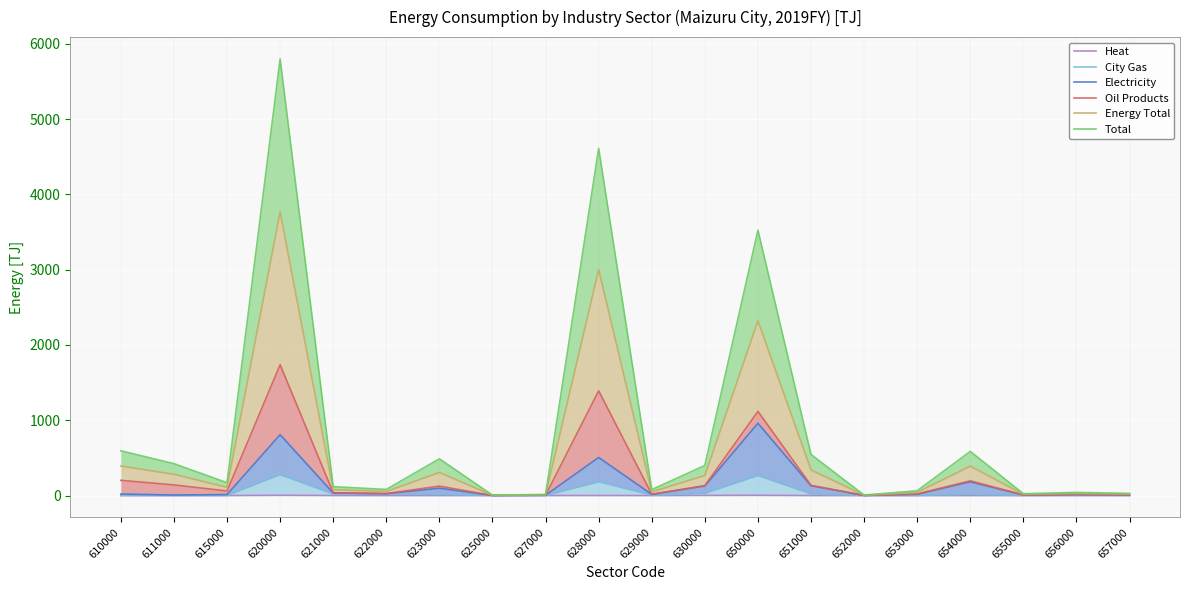

At which label does Electricity reach its peak?

650000